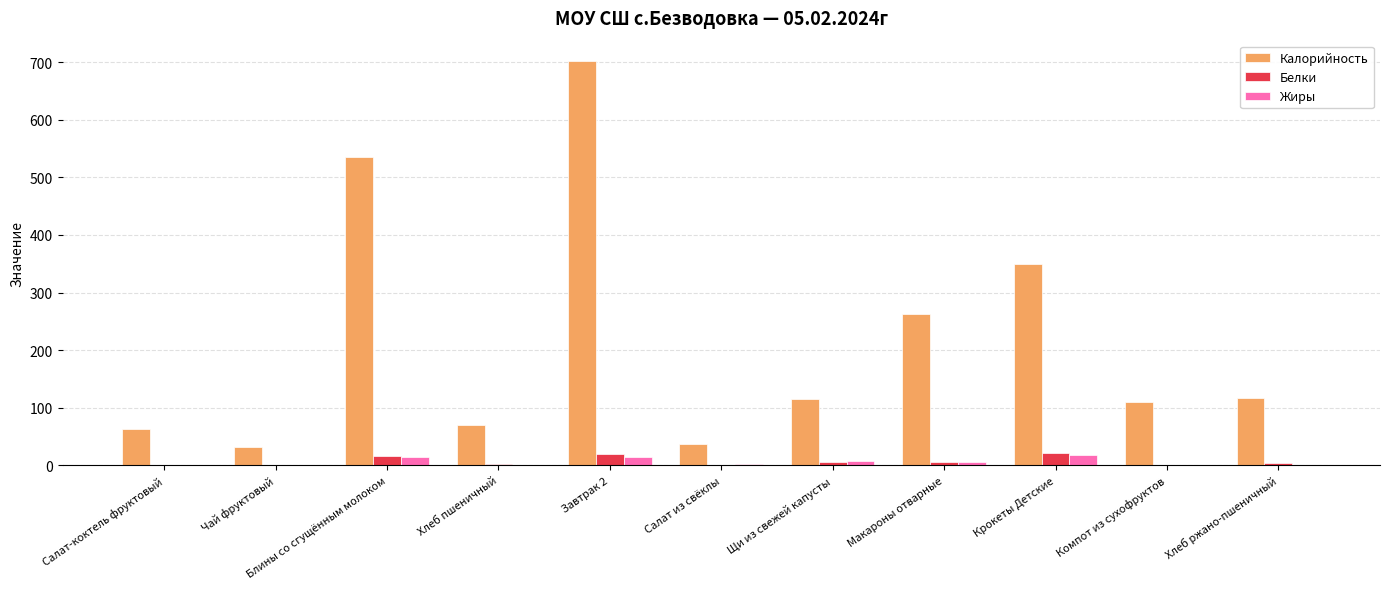

At which label is Калорийность closest to 367?

Крокеты Детские